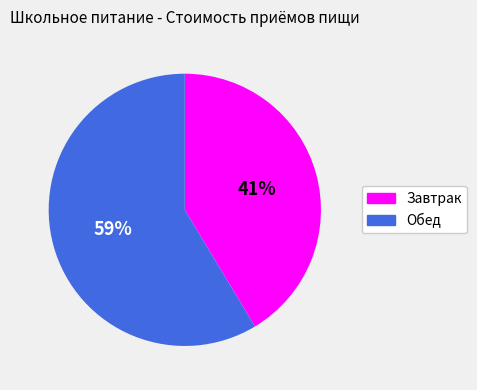

Which slice is the smallest?

Завтрак